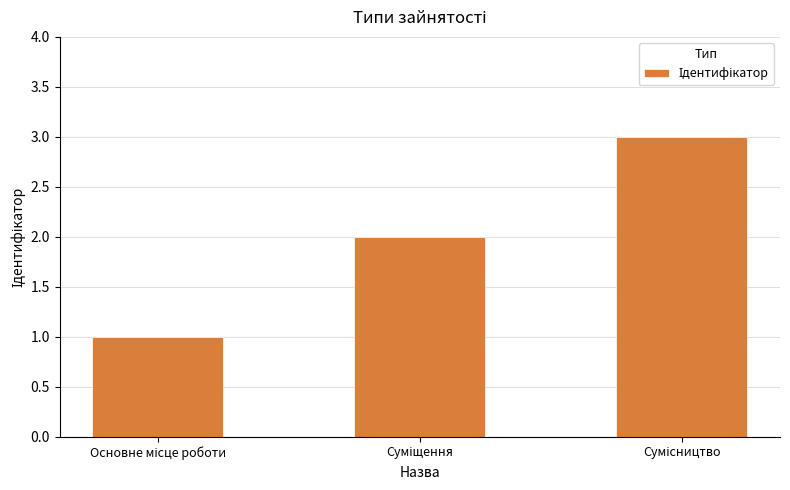

What is the sum of all values?

6